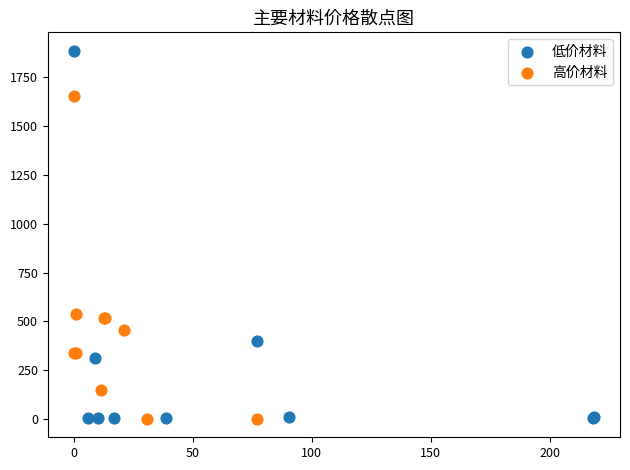

Which series contains the highest Y value?

低价材料